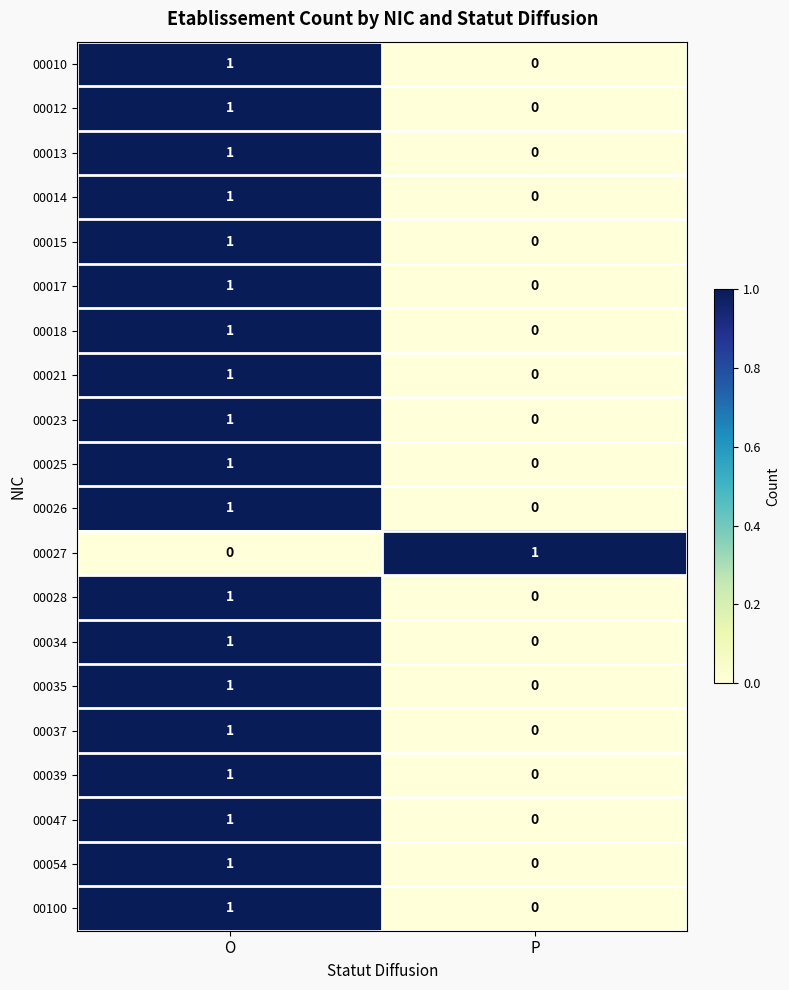

The 00025 series shows 0 at P. True or false?

True